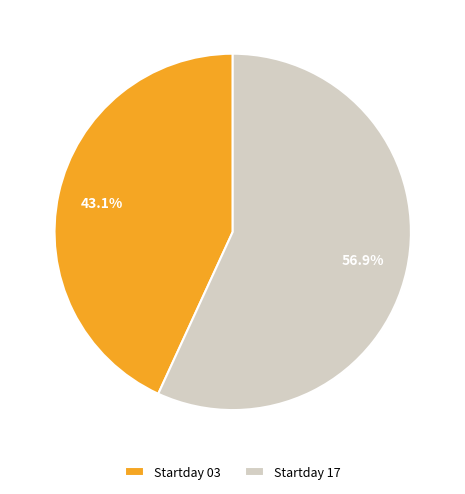

Between Startday 17 and Startday 03, which is larger?

Startday 17